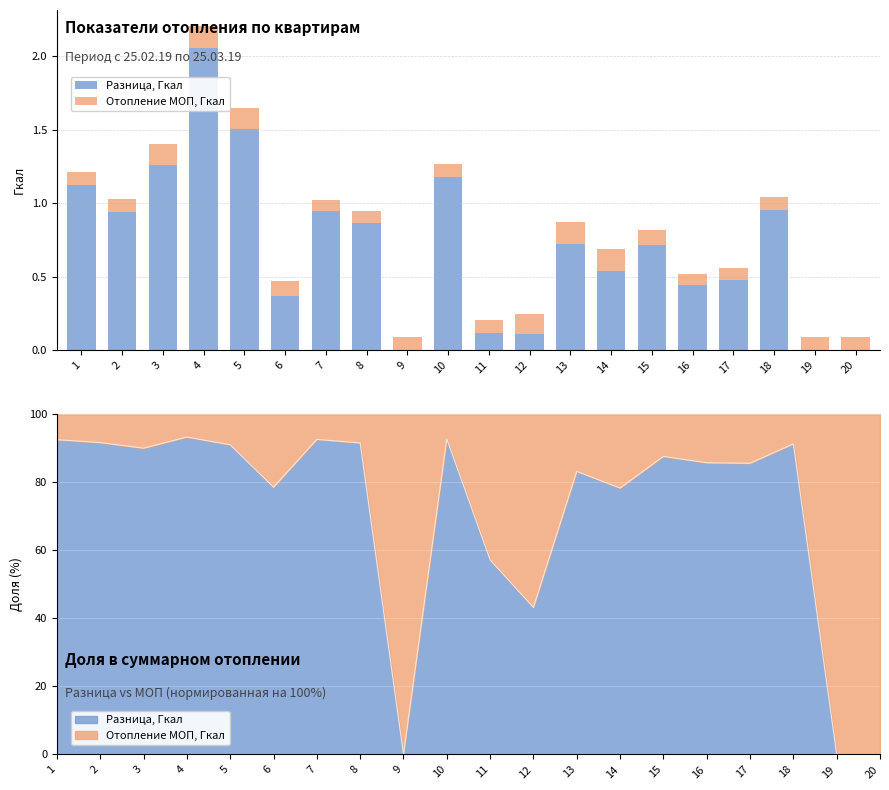

At which label is Отопление МОП, Гкал closest to 0?

16